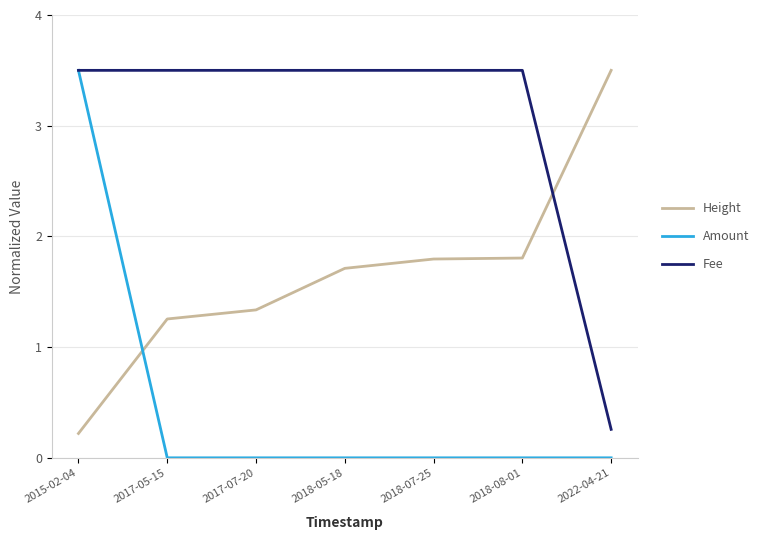

What are all the series names shown in the legend?

Height, Amount, Fee